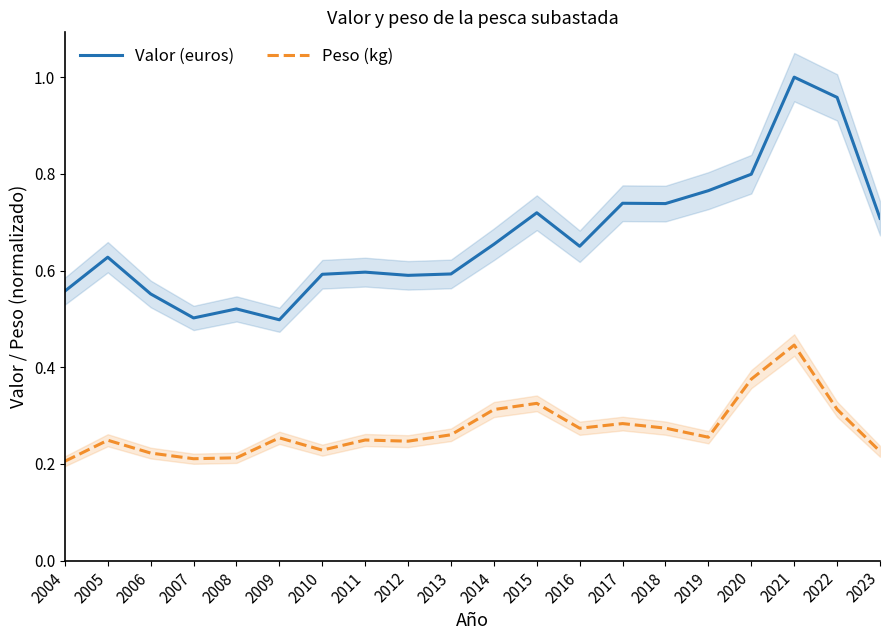

What is the difference between the maximum and second lowest values in the Peso (kg) series?

0.2